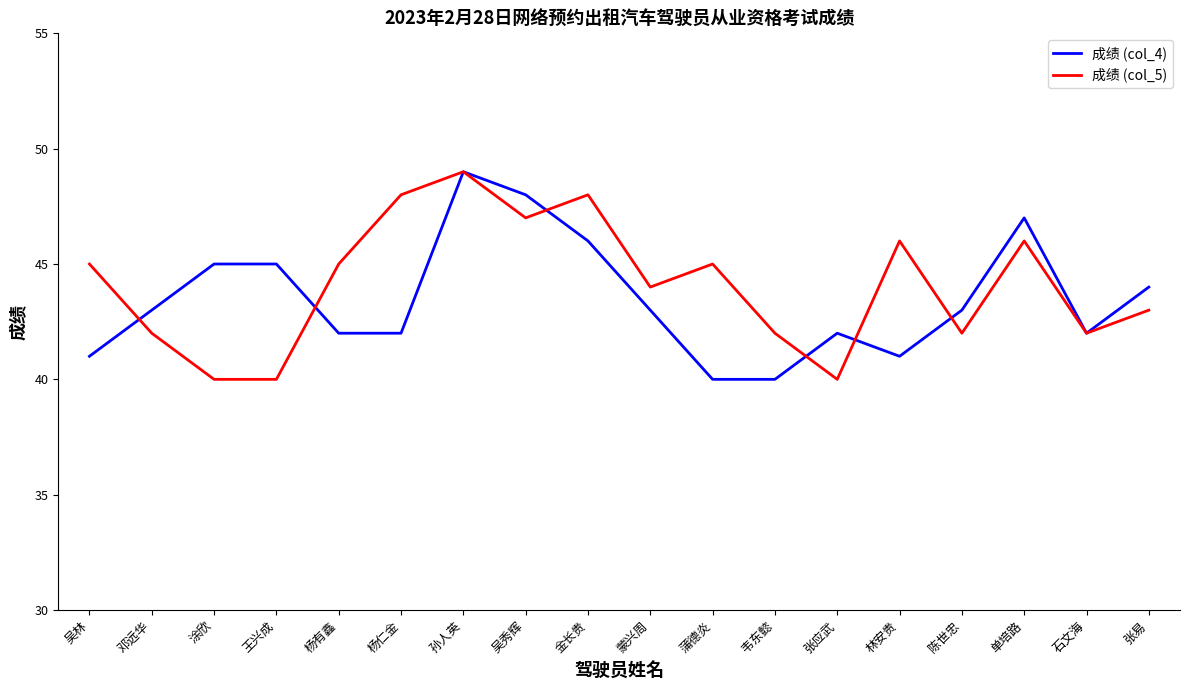

Which category has the highest value across all series?

孙人英